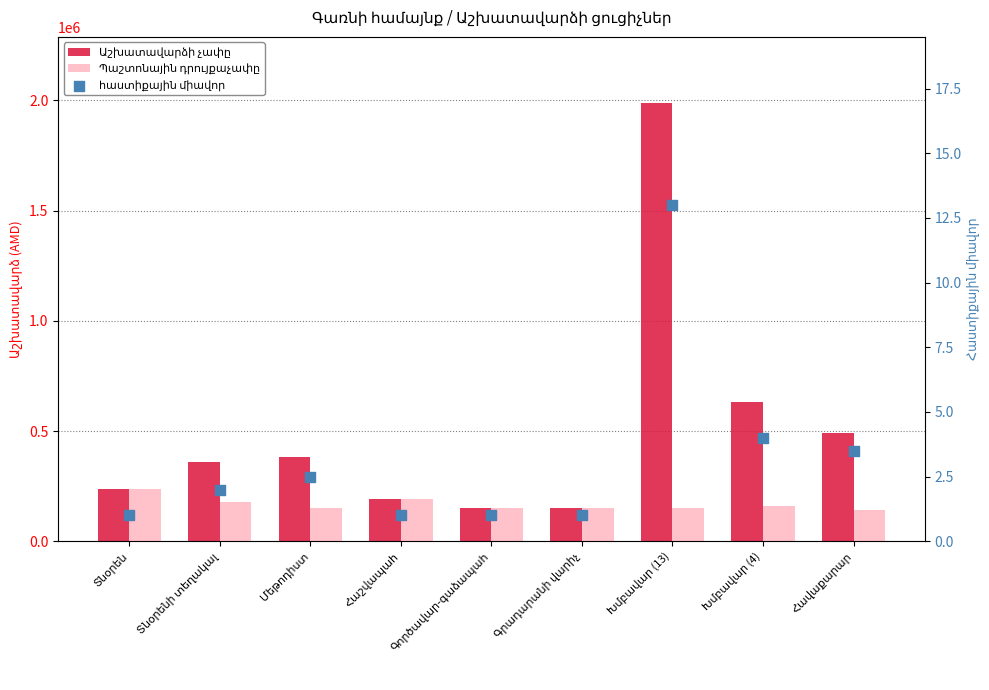

At how many categories does at least one series exceed 577231?

2